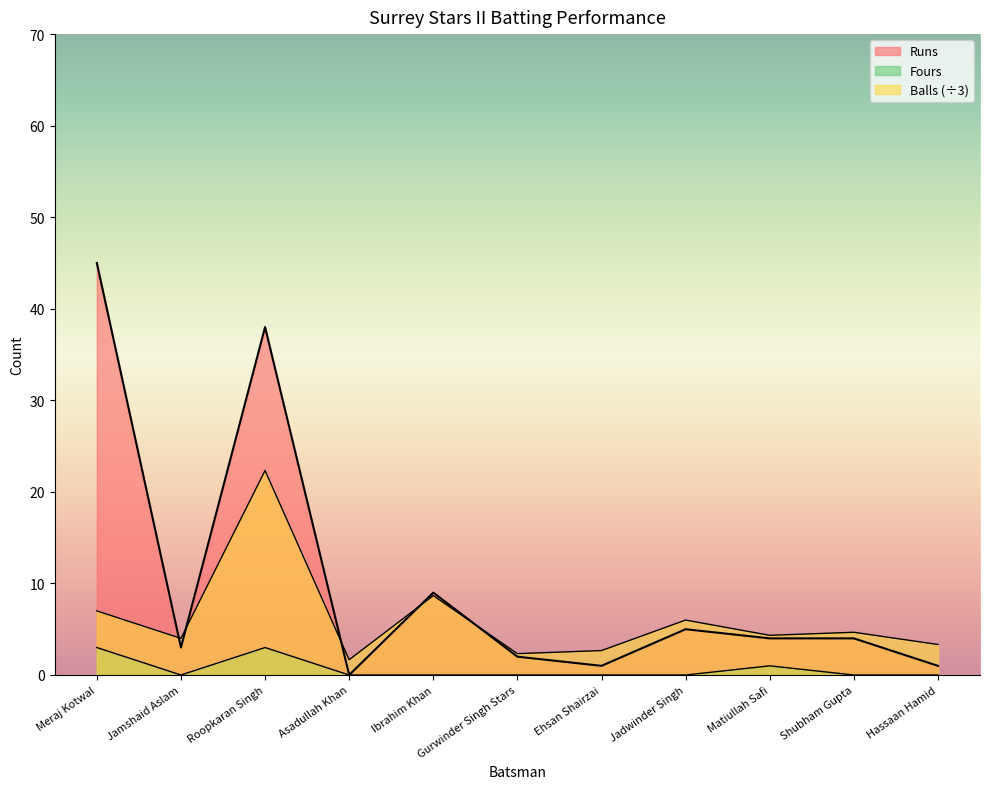

What is the difference between the highest and lowest values at Asadullah Khan?

1.7